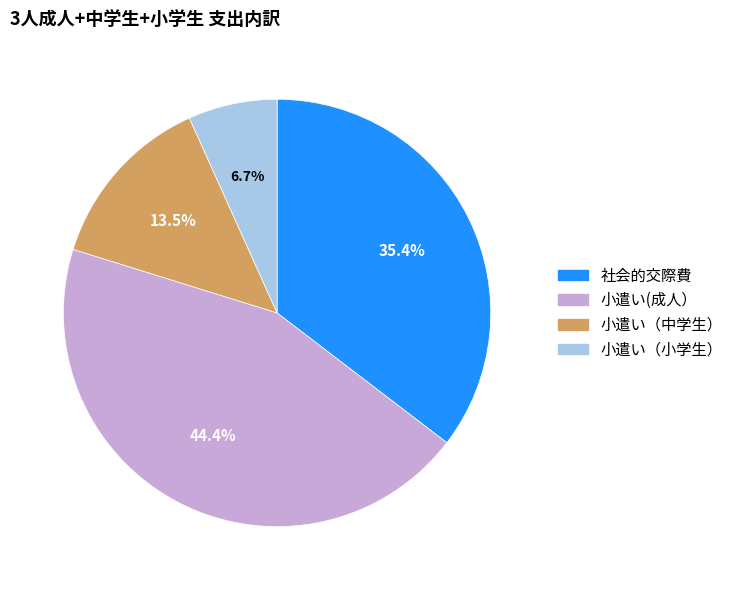

Which category has the smallest portion of the pie?

小遣い（小学生）